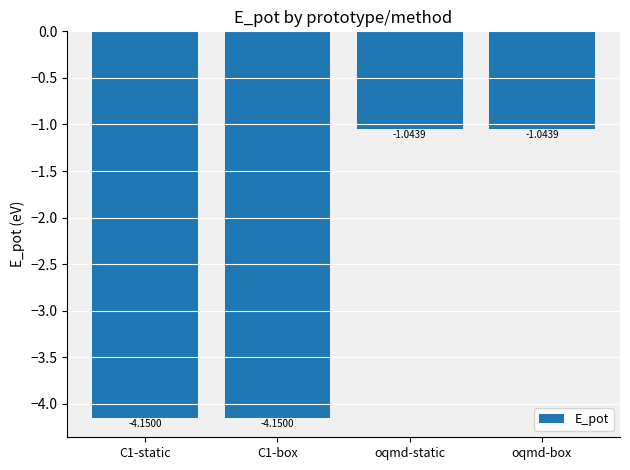

What is the average value?

-2.6